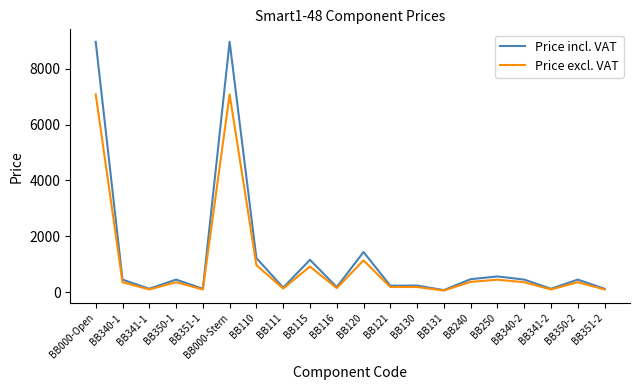

What is the sum of the Price incl. VAT values at BB340-1 and BB341-1?

586